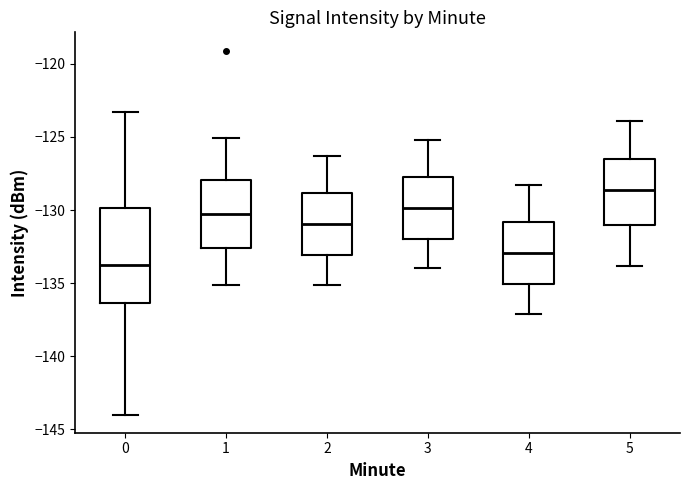

Reading left to right, transcribe this box plot: for each box, give where its median line is, the range the box spans, and where its two whiskers end, as read against the y-axis. The values are not printed on the chart, so give them approximately, as read against the axis.

0: median -134.0, box -136.5 to -130.0, whiskers -144.0 to -123.5
1: median -130.5, box -132.5 to -128.0, whiskers -135.0 to -125.0
2: median -131.0, box -133.0 to -129.0, whiskers -135.0 to -126.5
3: median -130.0, box -132.0 to -127.5, whiskers -134.0 to -125.0
4: median -133.0, box -135.0 to -131.0, whiskers -137.0 to -128.5
5: median -128.5, box -131.0 to -126.5, whiskers -134.0 to -124.0